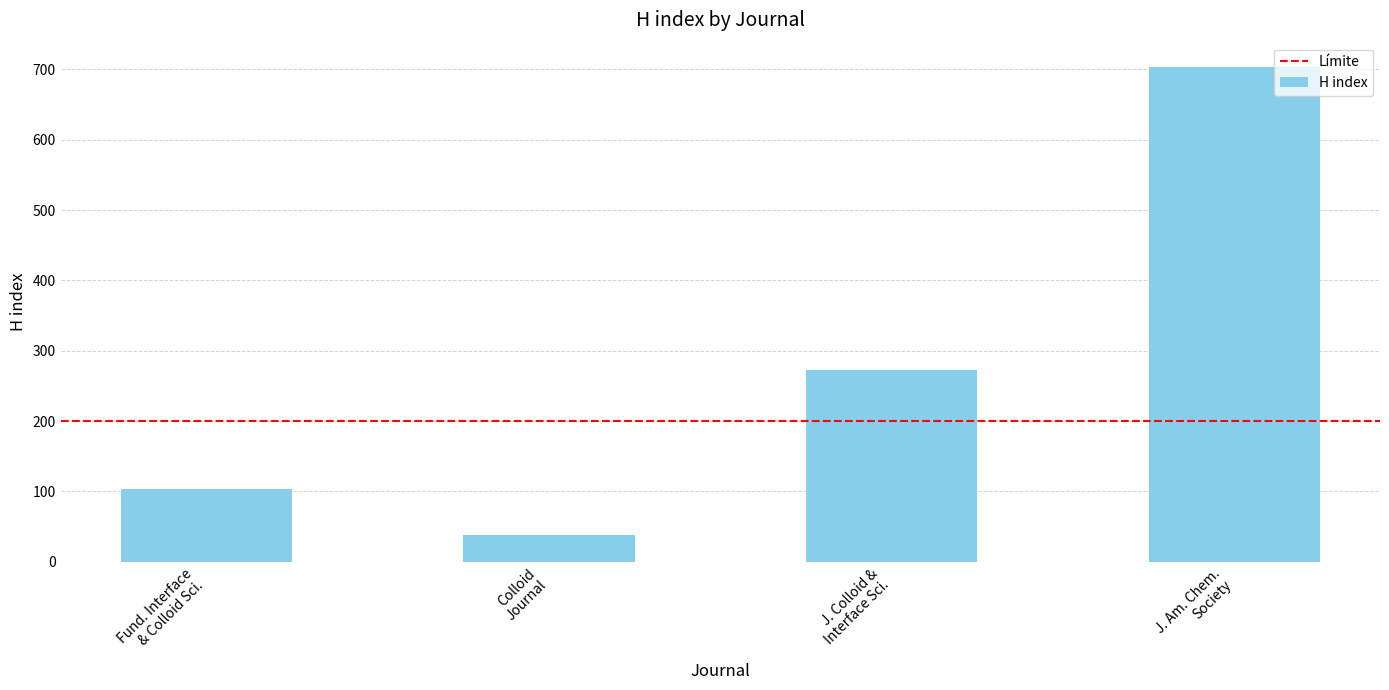

What is the average value?

279